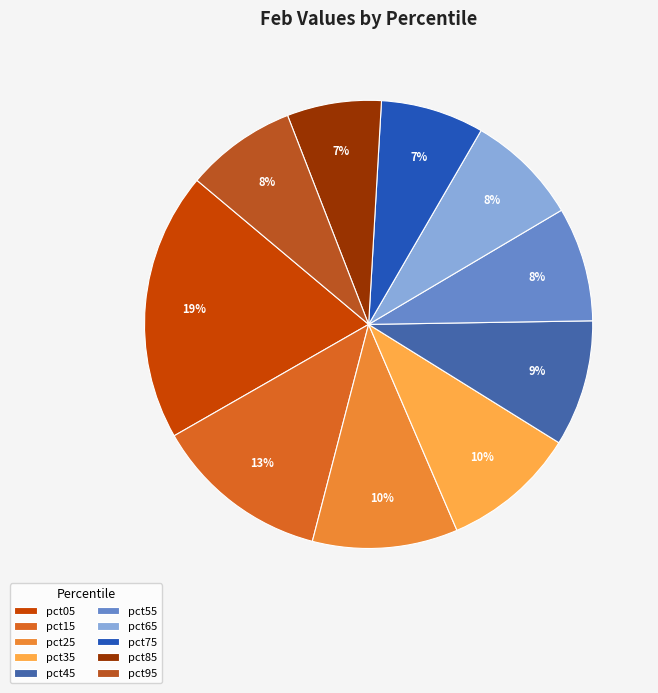

What percentage is the pct65 slice, to the nearest percent?

8%